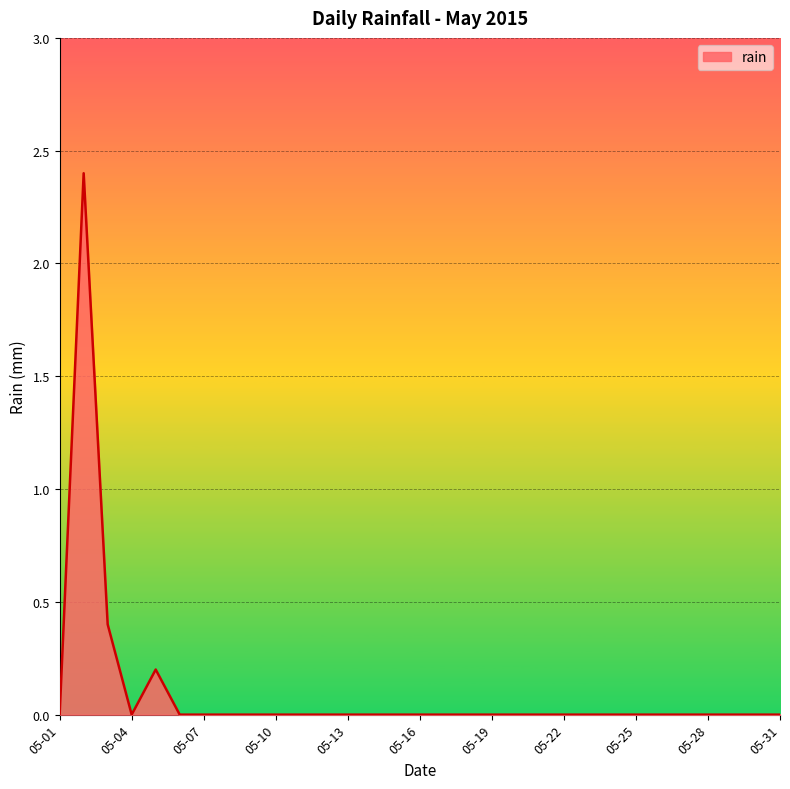

What is the greatest value displayed?

2.4